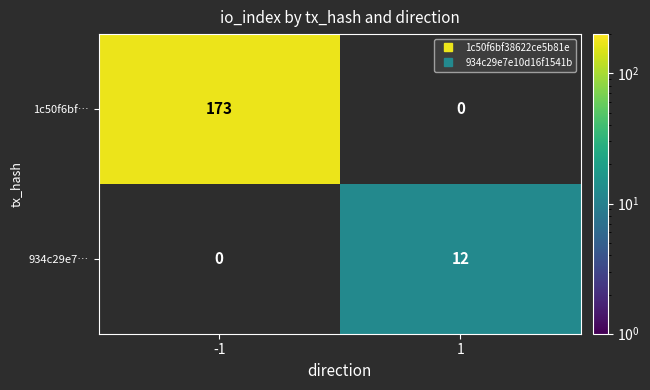

The value of 1c50f6bf… at 1 is -84. True or false?

False